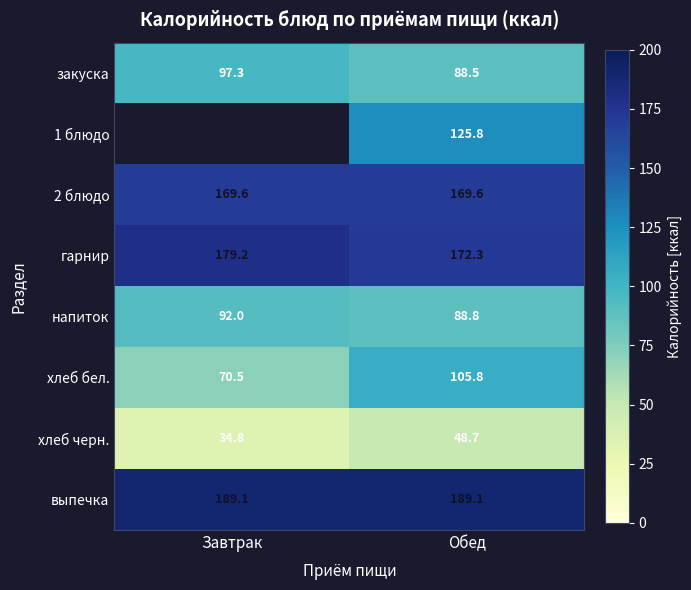

At Обед, list the series in order from smallest to largest.

хлеб черн., закуска, напиток, хлеб бел., 1 блюдо, 2 блюдо, гарнир, выпечка